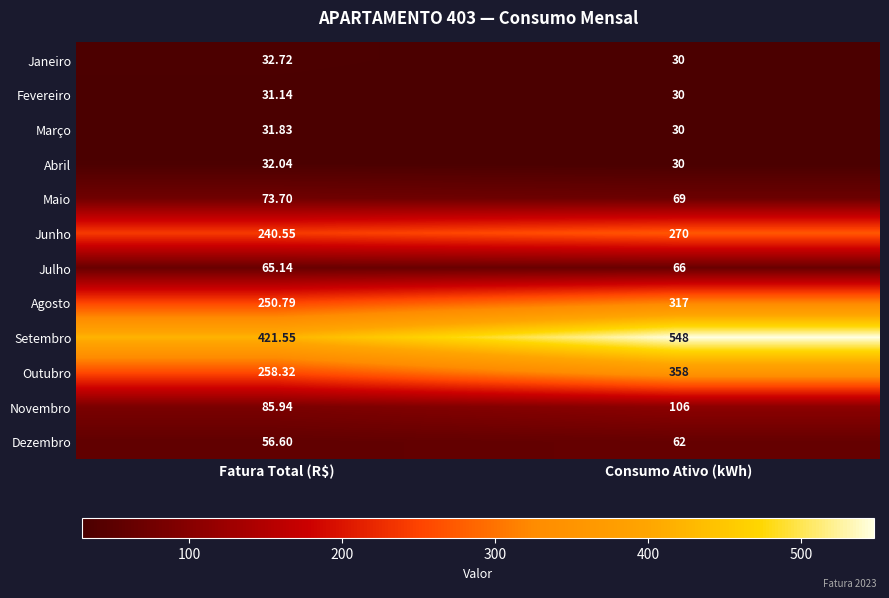

Where is Setembro nearest to the value 484?

Fatura Total (R$)